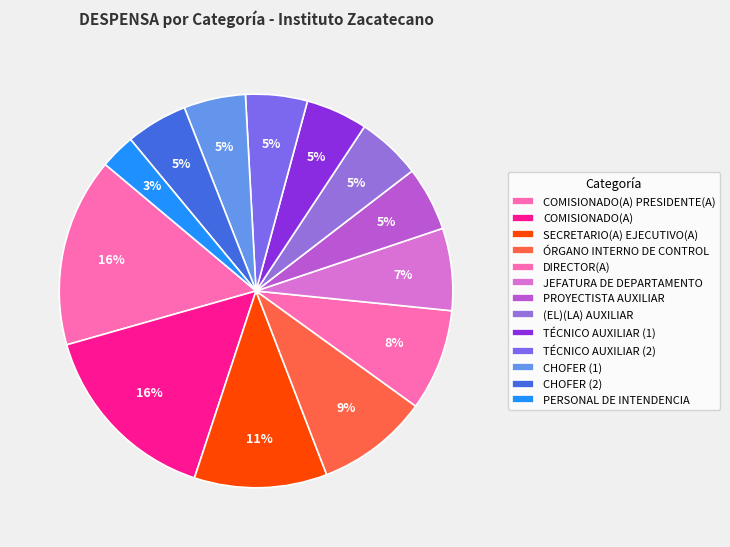

How many slices are in this pie chart?

13